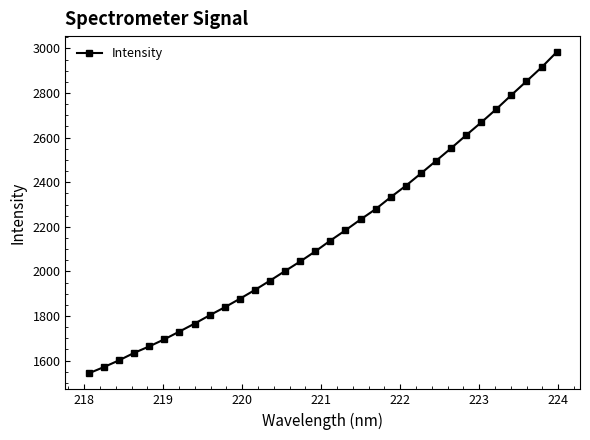

What is the value of the 7th point from the left?

1730.6